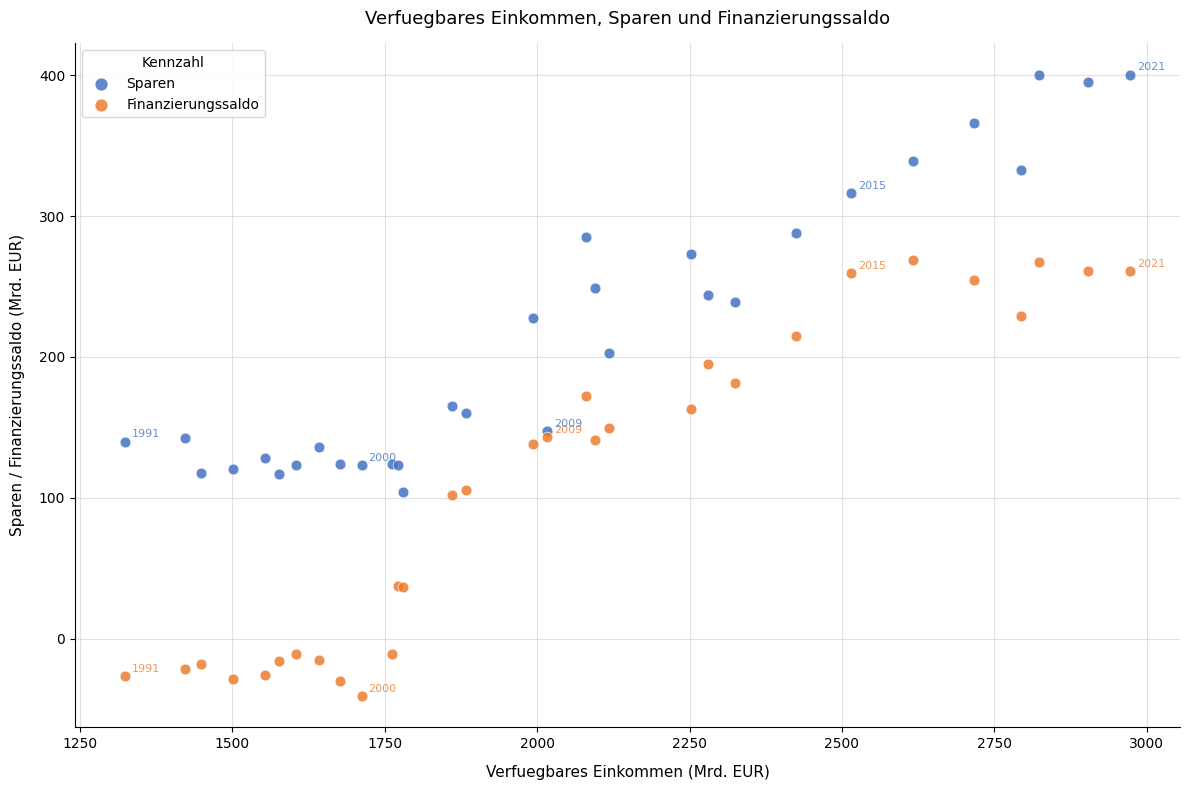

Which series reaches the maximum Y coordinate?

Sparen